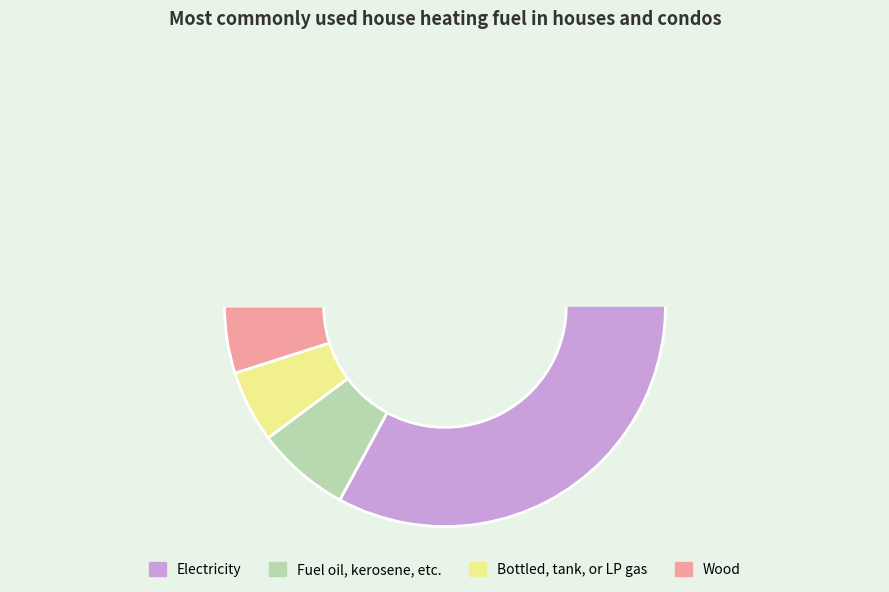

What percentage is the 6560.5 slice, to the nearest percent?

4%